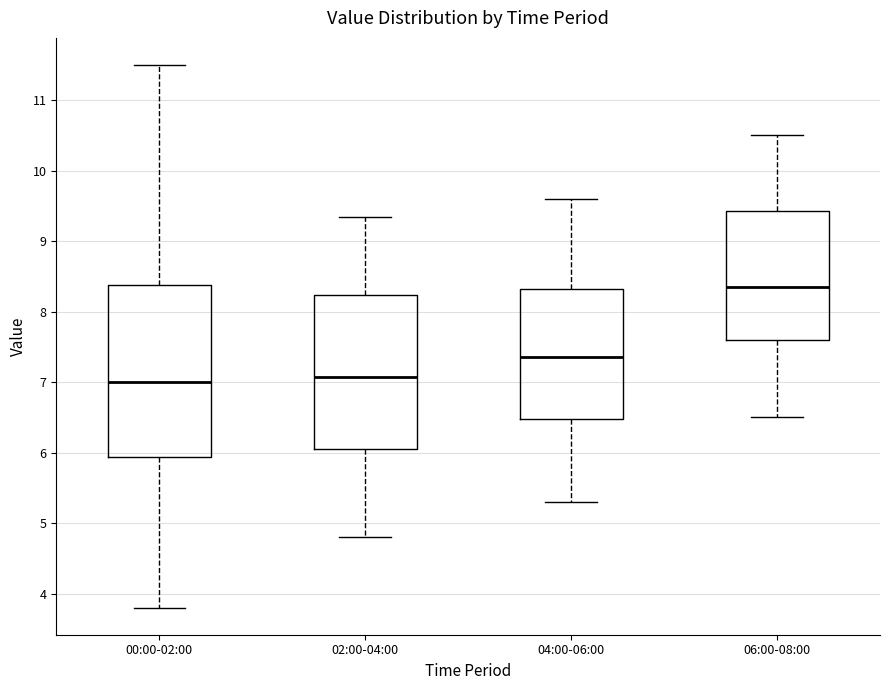

Reading left to right, transcribe this box plot: for each box, give where its median line is, the range the box spans, and where its two whiskers end, as read against the y-axis. The values are not printed on the chart, so give them approximately, as read against the axis.

00:00-02:00: median 7.0, box 5.9 to 8.4, whiskers 3.8 to 11.5
02:00-04:00: median 7.1, box 6.1 to 8.2, whiskers 4.8 to 9.4
04:00-06:00: median 7.4, box 6.5 to 8.3, whiskers 5.3 to 9.6
06:00-08:00: median 8.4, box 7.6 to 9.4, whiskers 6.5 to 10.5